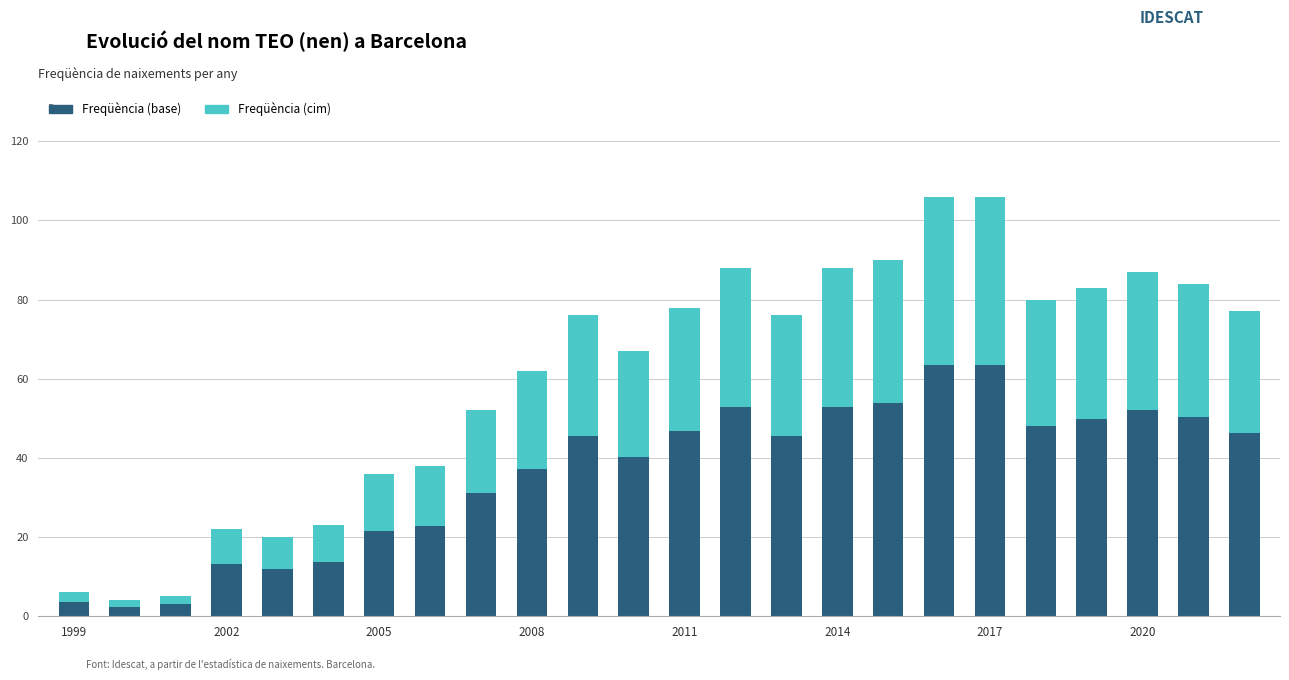

What is the sum of all Freqüència (base) values?

872.4